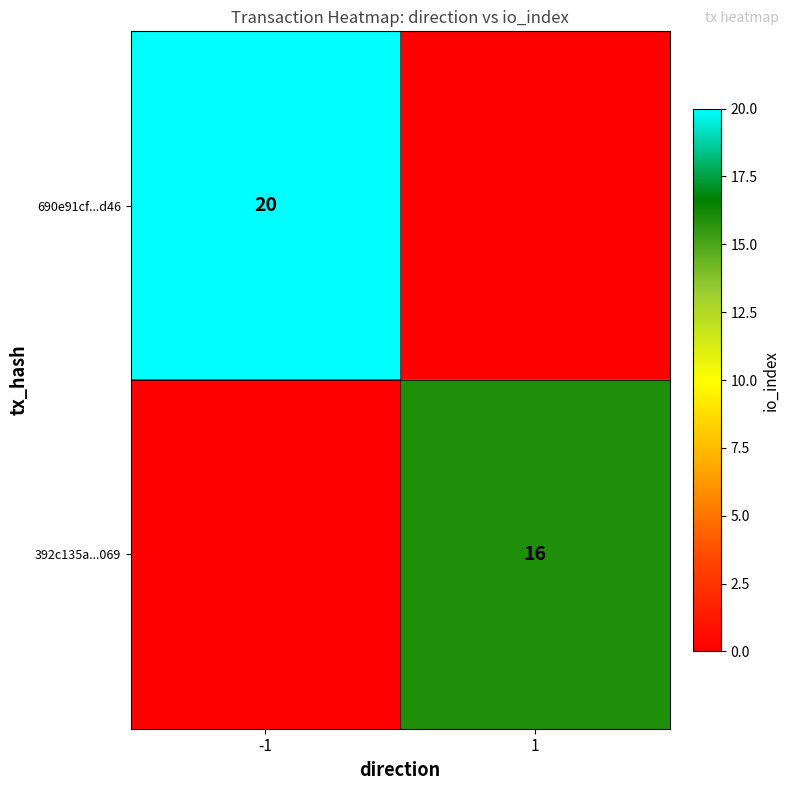

True or false: 392c135a...069 has a value of 16 at 1.

True